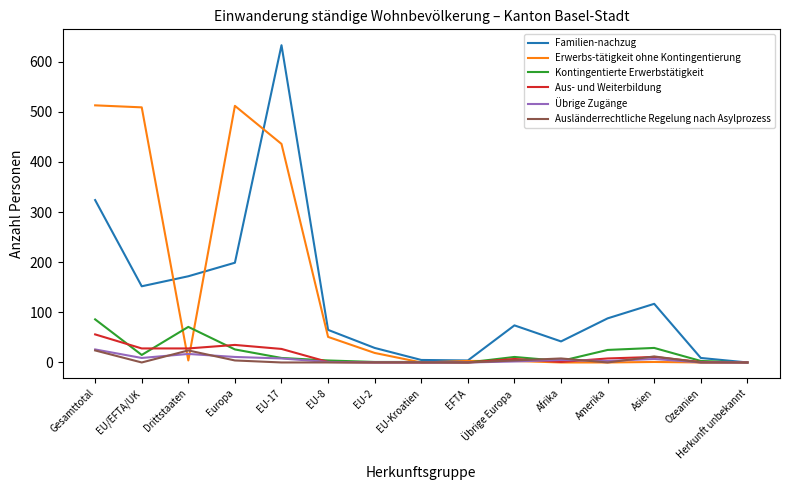

Does the chart display data point markers on the line(s)?

No